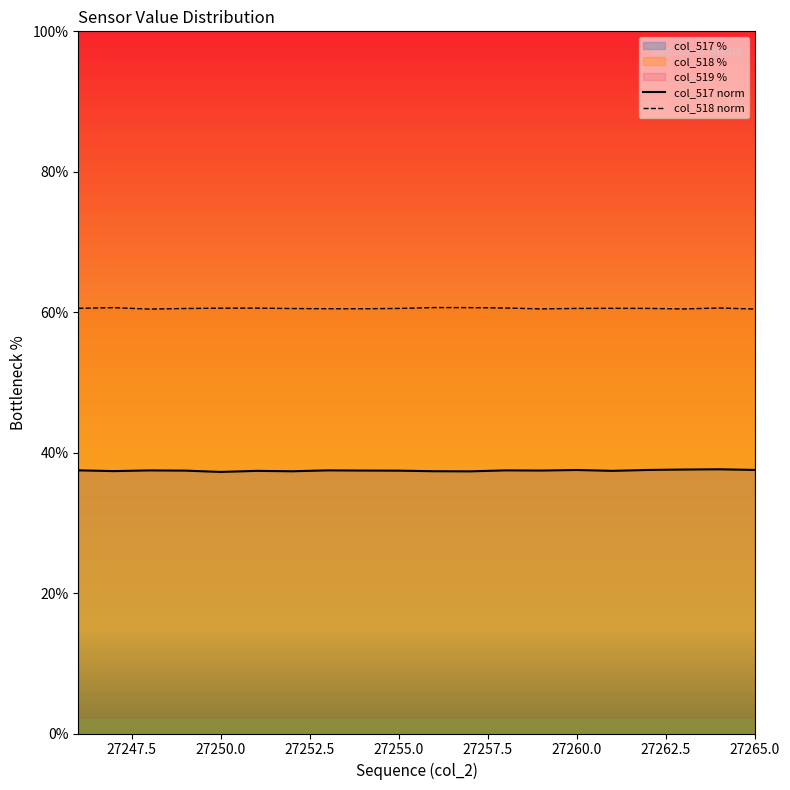

What is the maximum value for col_517 norm?

37.6